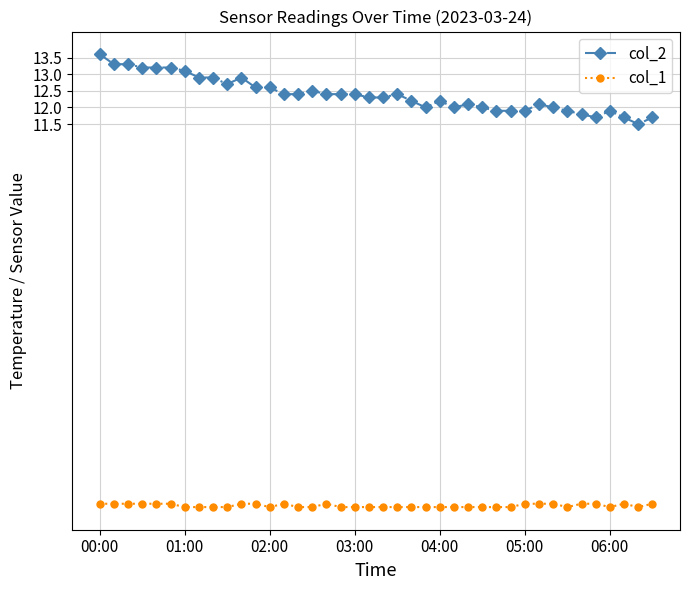

At how many categories does at least one series exceed 7?

40